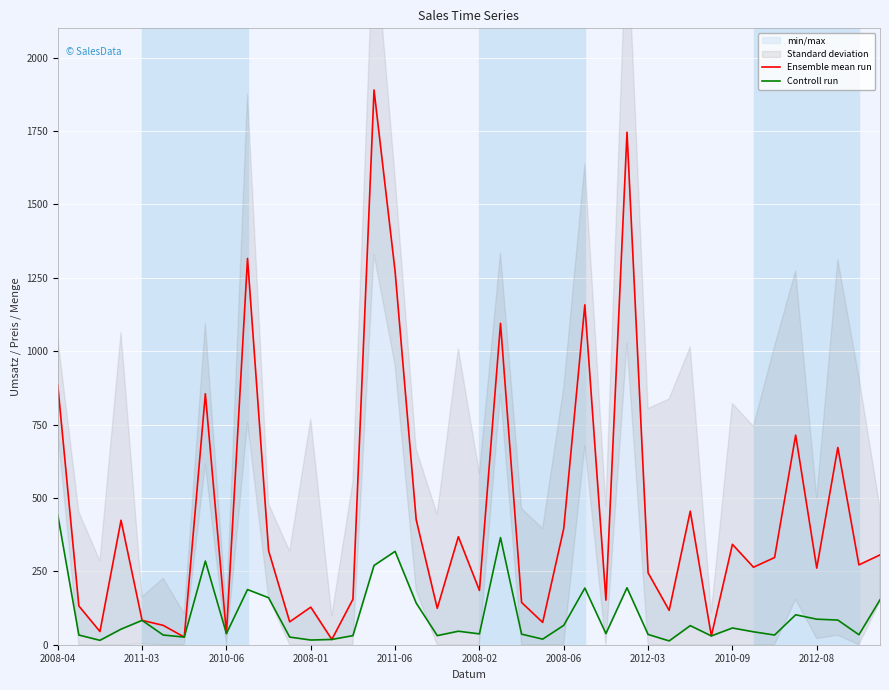

Count the number of categories in the chart.

40